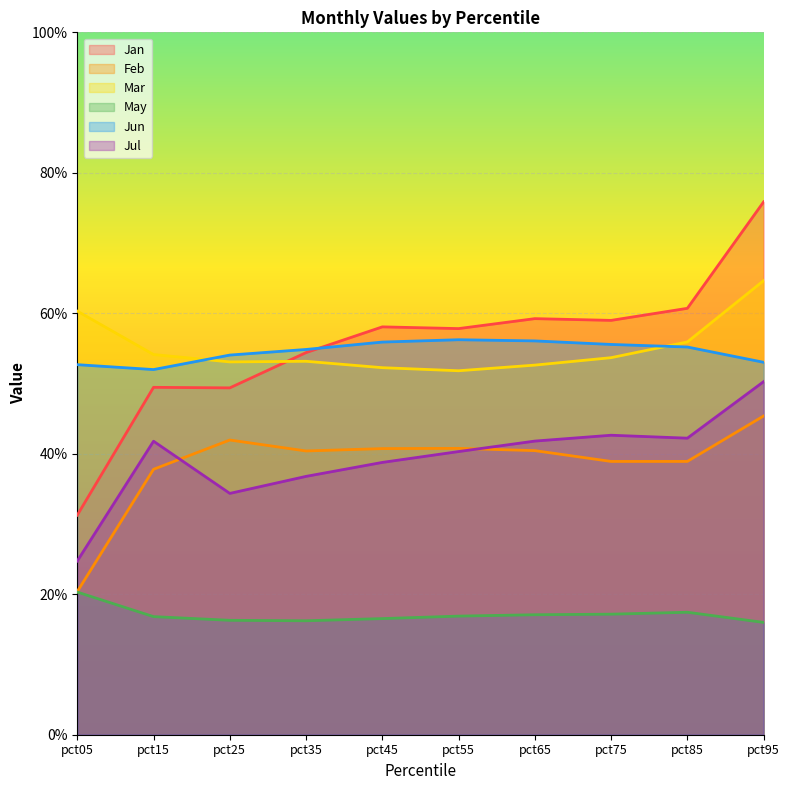

Which has a higher value, pct85 or pct05?

pct85